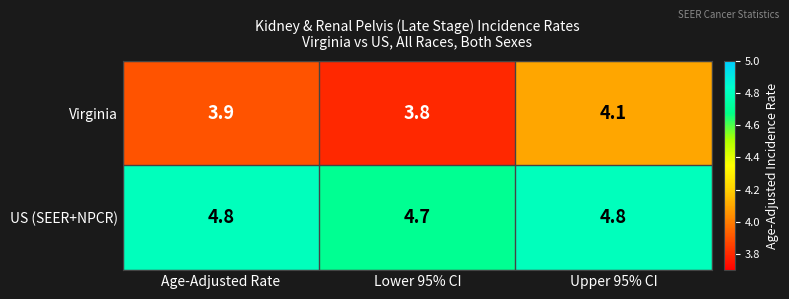

Read the Virginia value at Age-Adjusted Rate.

3.9